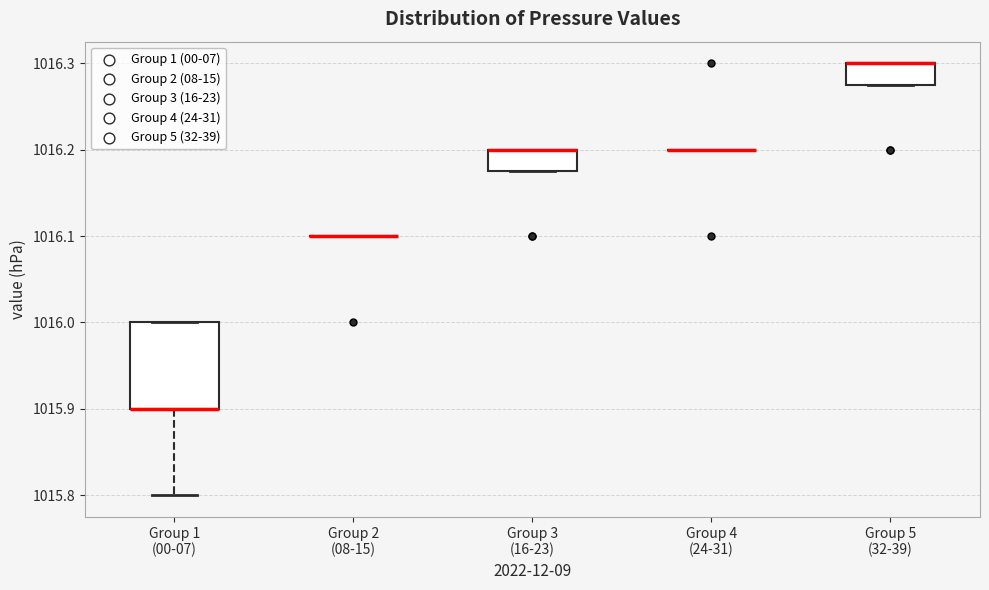

Which box is the tallest, from its lower edge to its upper edge?

Group 1 (00-07)